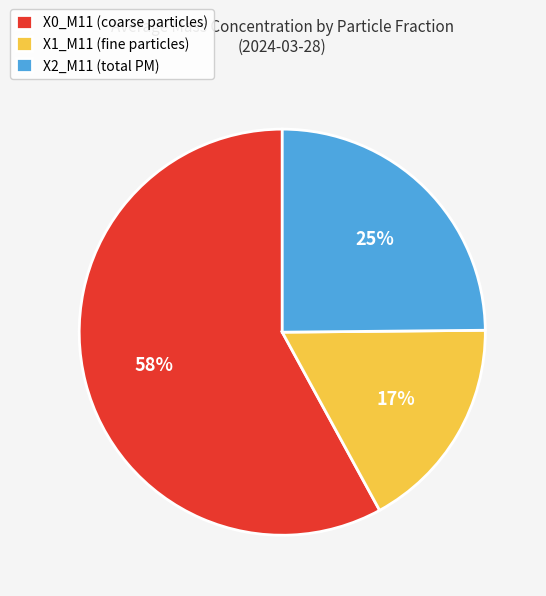

What is the ratio of the value at X1_M11 (fine particles) to the value at X2_M11 (total PM)?

0.7